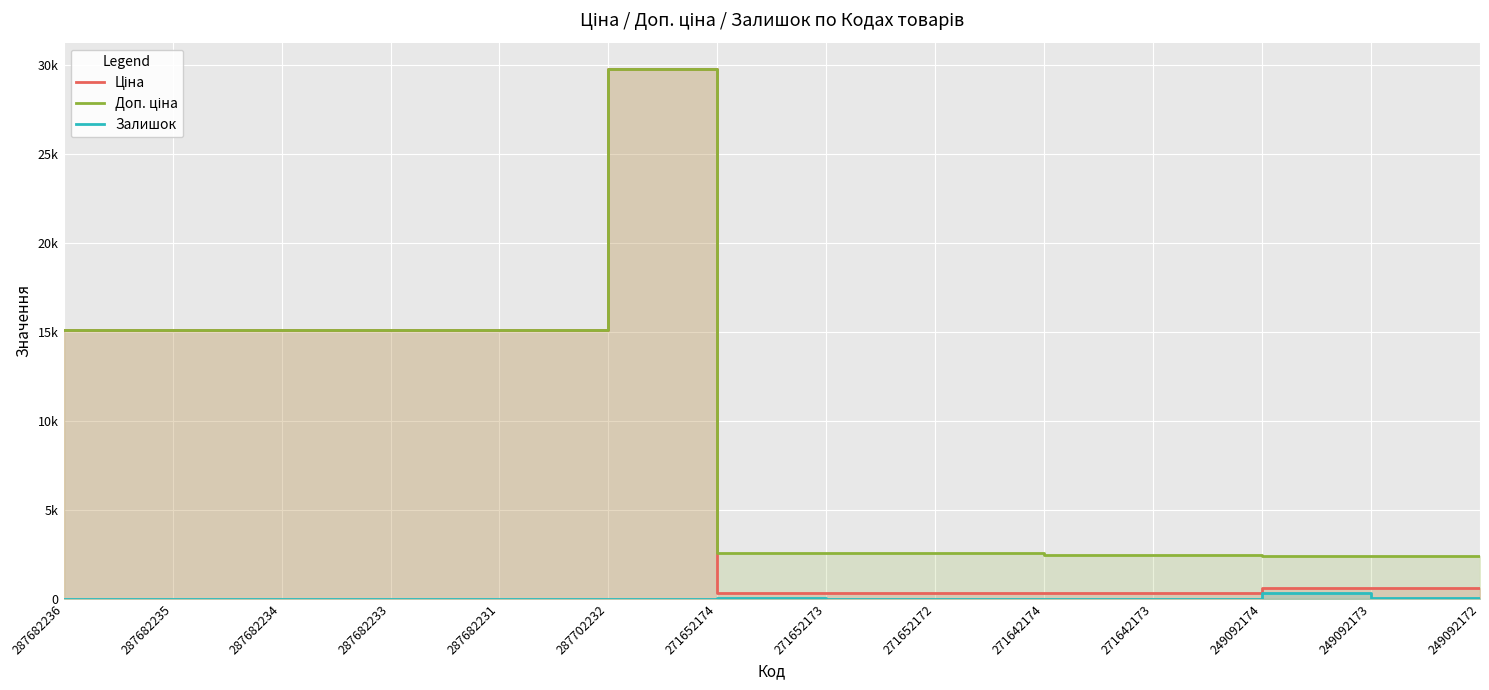

Does the chart display data point markers on the line(s)?

No